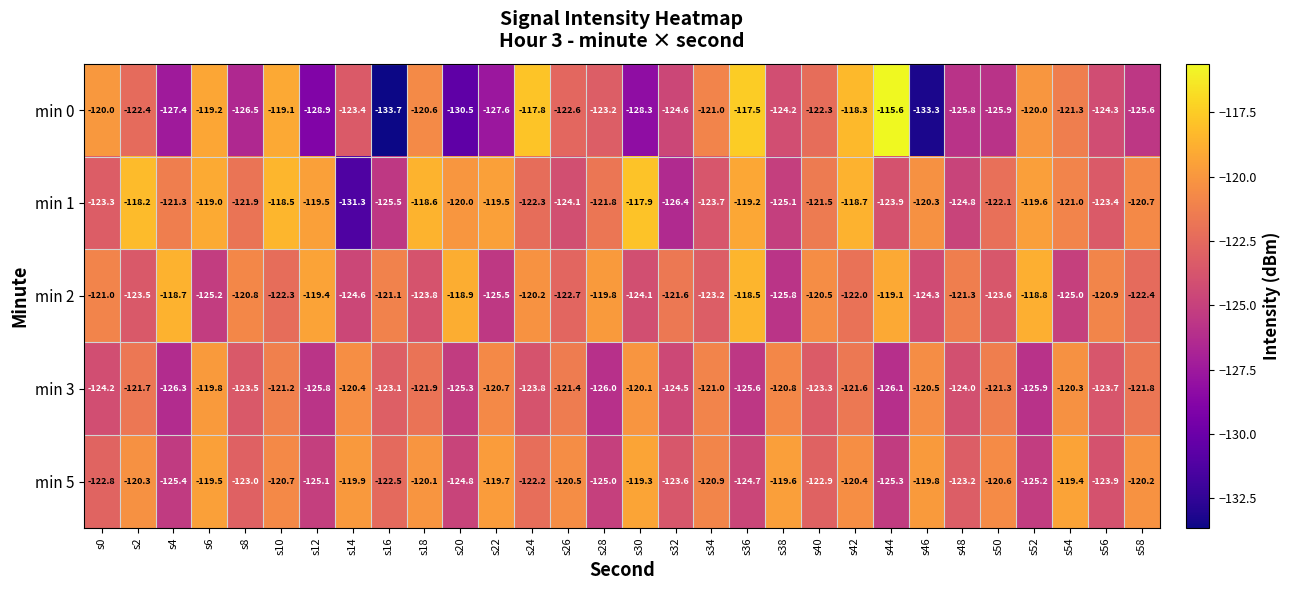

Is it true that min 5 equals -119.3 at s30?

True